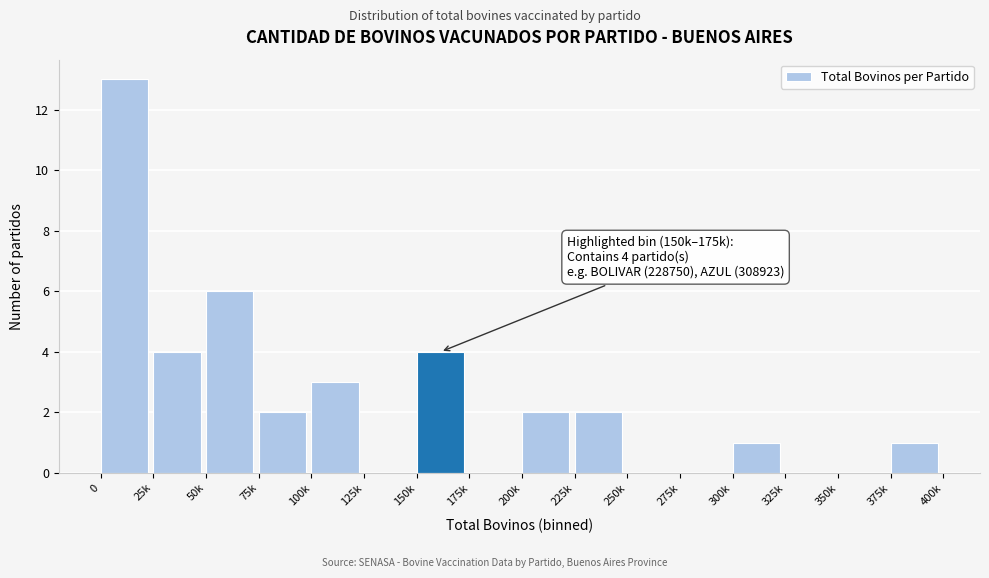

Reading right to left, extract all data points from this chart.

375k=1	350k=0	325k=0	300k=1	275k=0	250k=0	225k=2	200k=2	175k=0	150k=4	125k=0	100k=3	75k=2	50k=6	25k=4	0=13